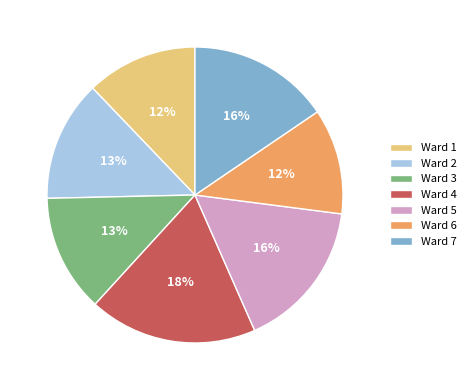

How many slices are in this pie chart?

7